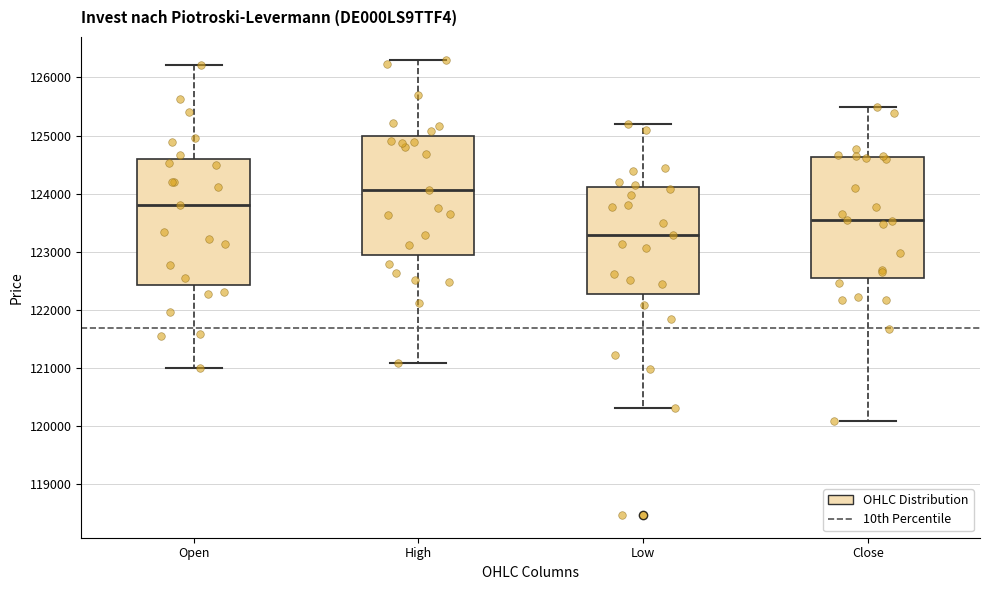

Reading left to right, read every box against the y-axis: the position of its median line, the range the box covers, and the ends of its whiskers. The values are not printed on the chart, so give them approximately, as read against the axis.

Open: median 123800, box 122400 to 124600, whiskers 121000 to 126200
High: median 124100, box 123000 to 125000, whiskers 121100 to 126300
Low: median 123300, box 122300 to 124100, whiskers 120300 to 125200
Close: median 123500, box 122600 to 124600, whiskers 120100 to 125500